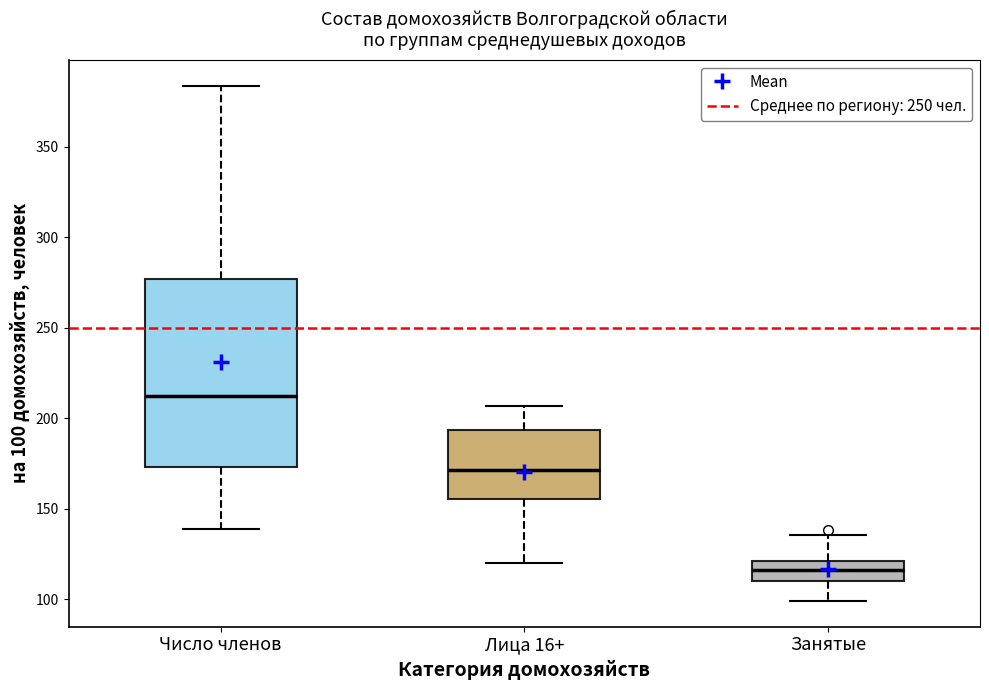

Where is the upper edge of the box for Занятые on the y-axis? The values are not printed on the chart, so give them approximately, as read against the axis.

120